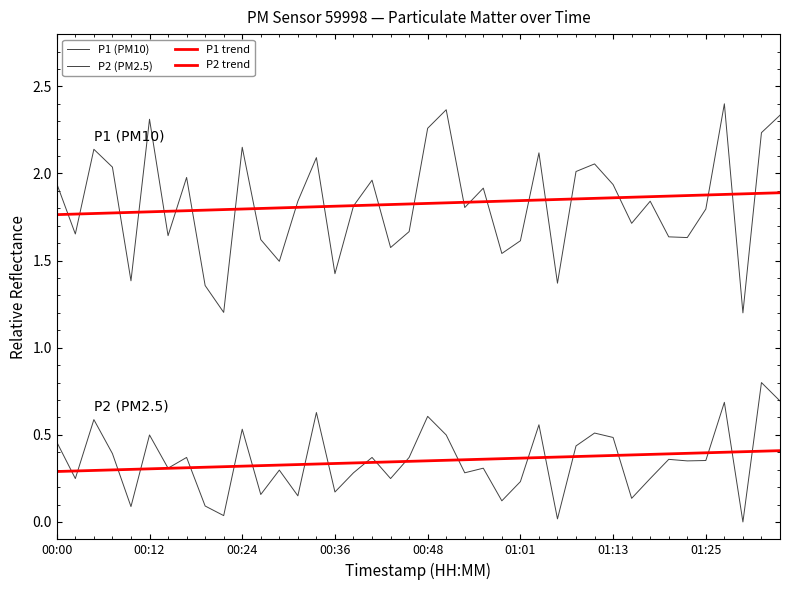

Does the chart have visible grid lines?

No